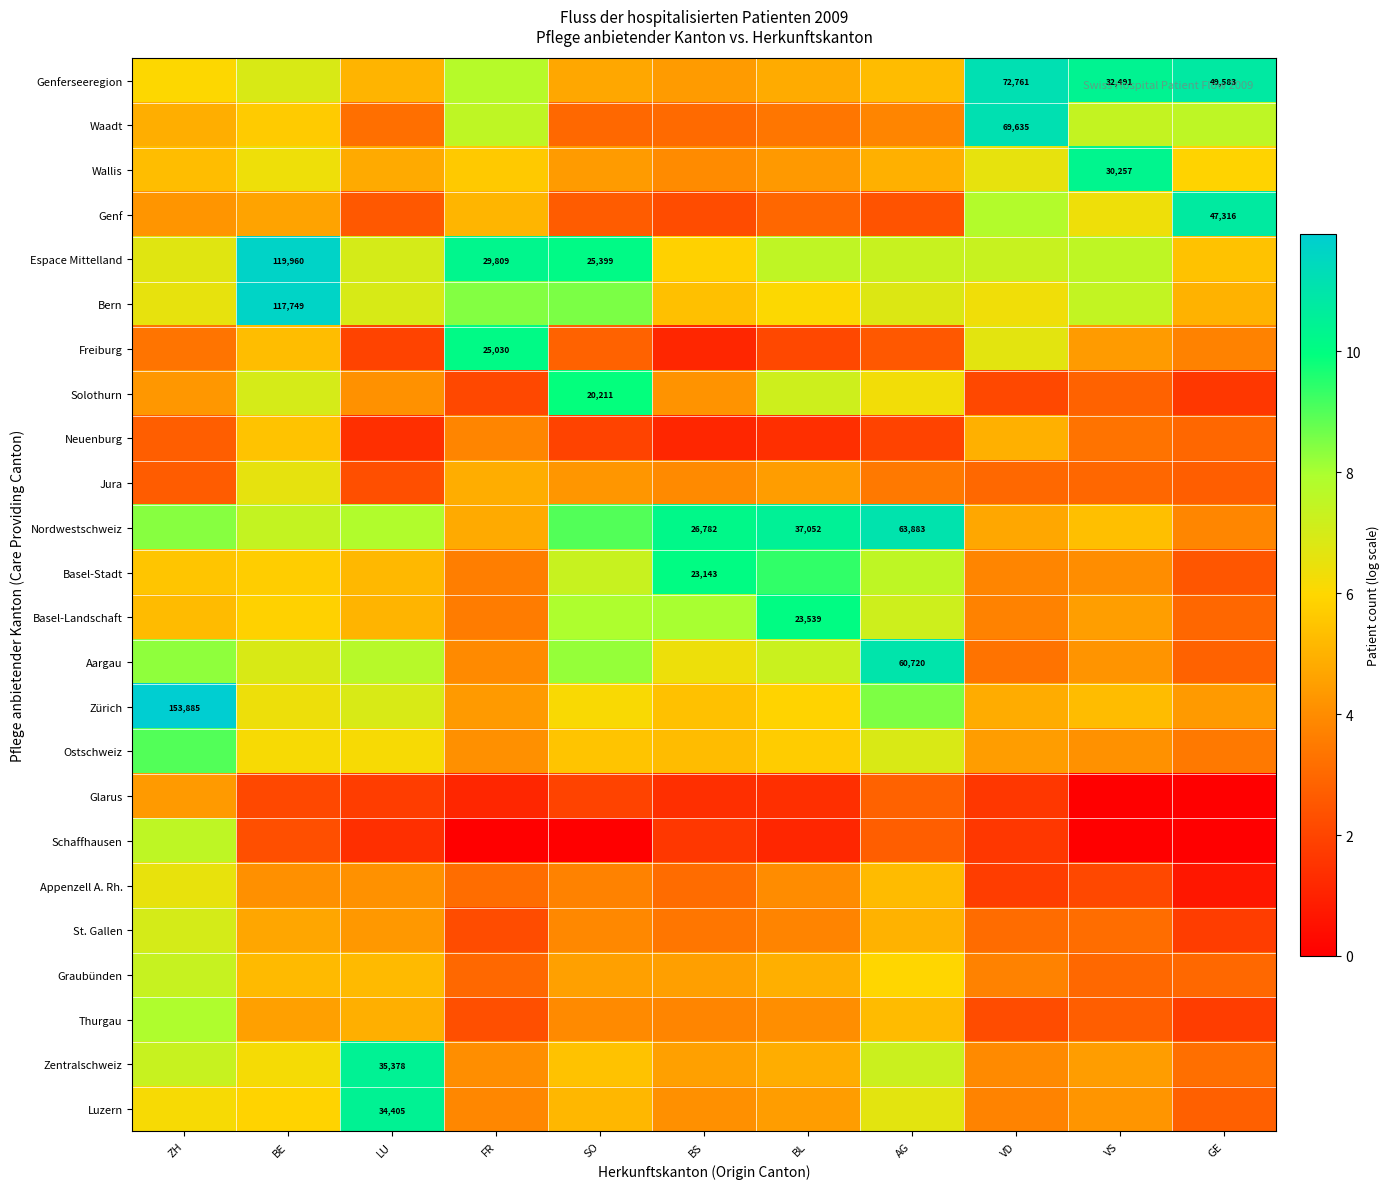

Which category has the lowest value in the Genferseeregion series?

BS